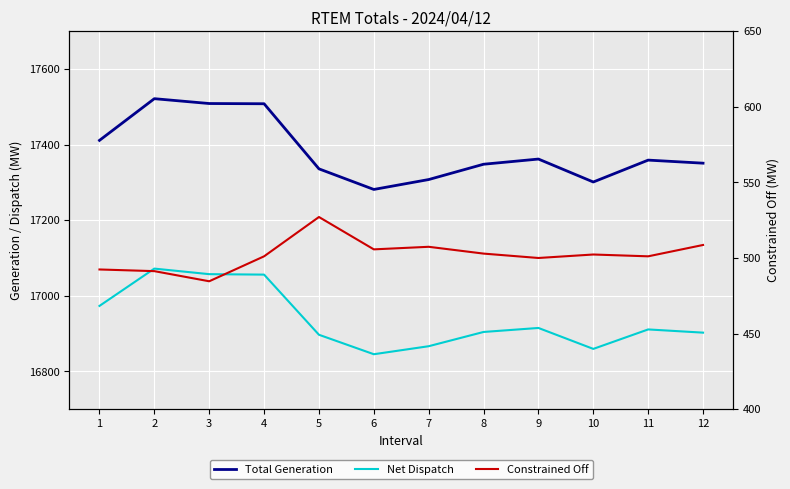

Reading left to right, list all the values displayed in this chart.

Total Generation: 1=17411.1	2=17521.4	3=17508.6	4=17508.0	5=17335.8	6=17281.3	7=17307.5	8=17348.0	9=17361.7	10=17301.0	11=17358.9	12=17350.8
Net Dispatch: 1=16973.2	2=17071.9	3=17057.2	4=17056.0	5=16896.9	6=16845.4	7=16866.6	8=16904.3	9=16914.9	10=16859.5	11=16911.0	12=16902.5
Constrained Off: 1=492.4	2=491.3	3=484.6	4=501.1	5=527.1	6=505.7	7=507.4	8=502.9	9=500.0	10=502.3	11=501.1	12=508.6